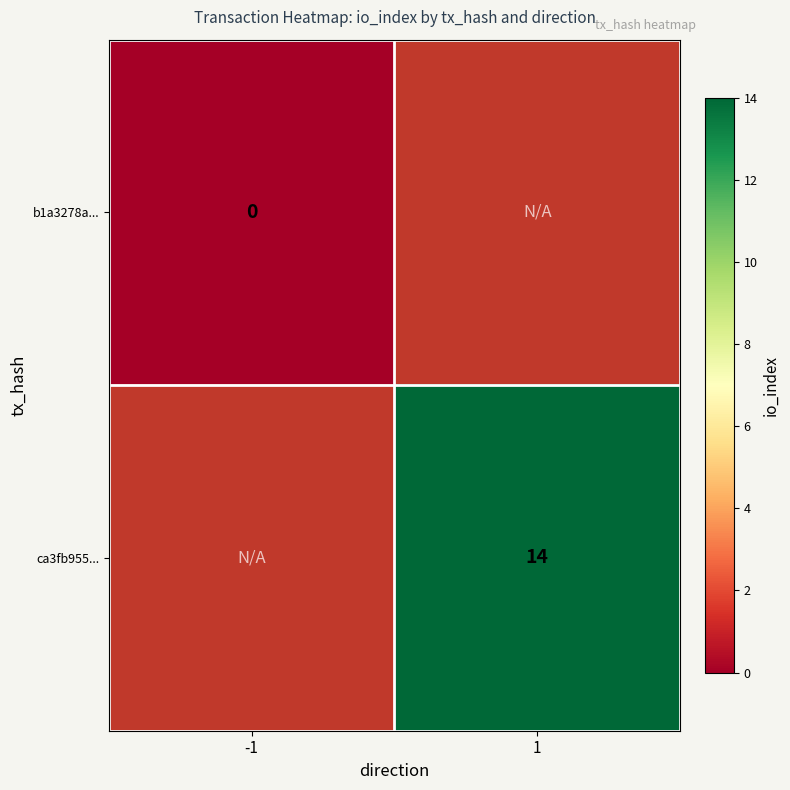

True or false: ca3fb955... has a value of 24 at 1.

False